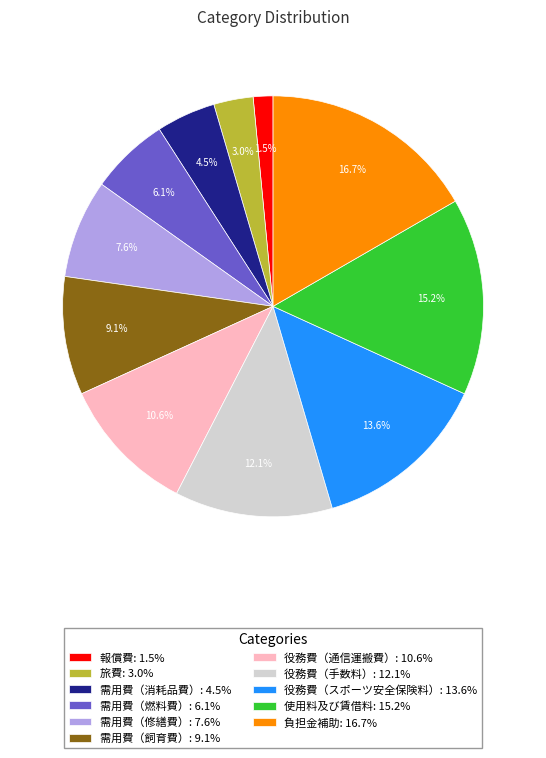

Does any single category account for the majority?

No